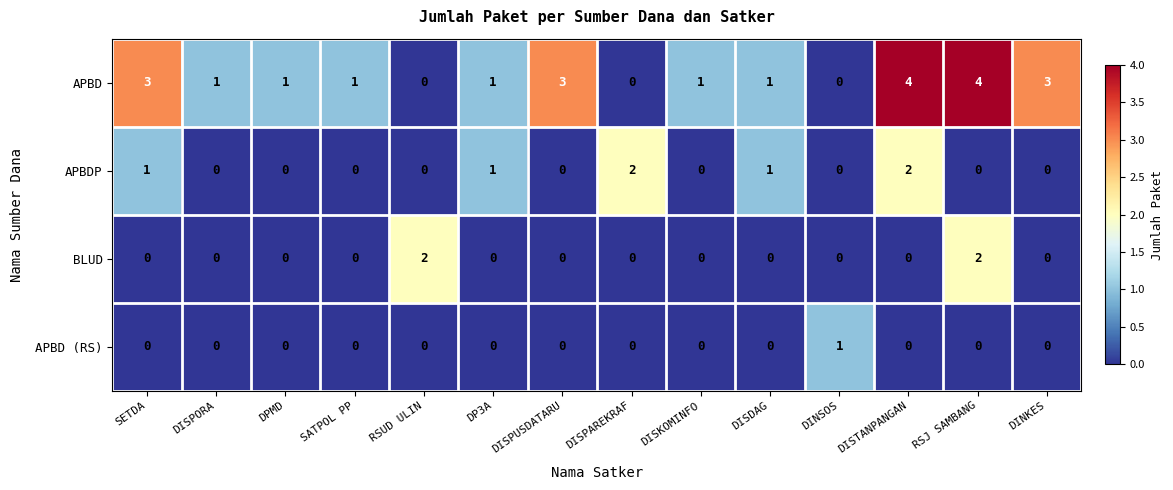

What is the maximum value shown in the chart?

4